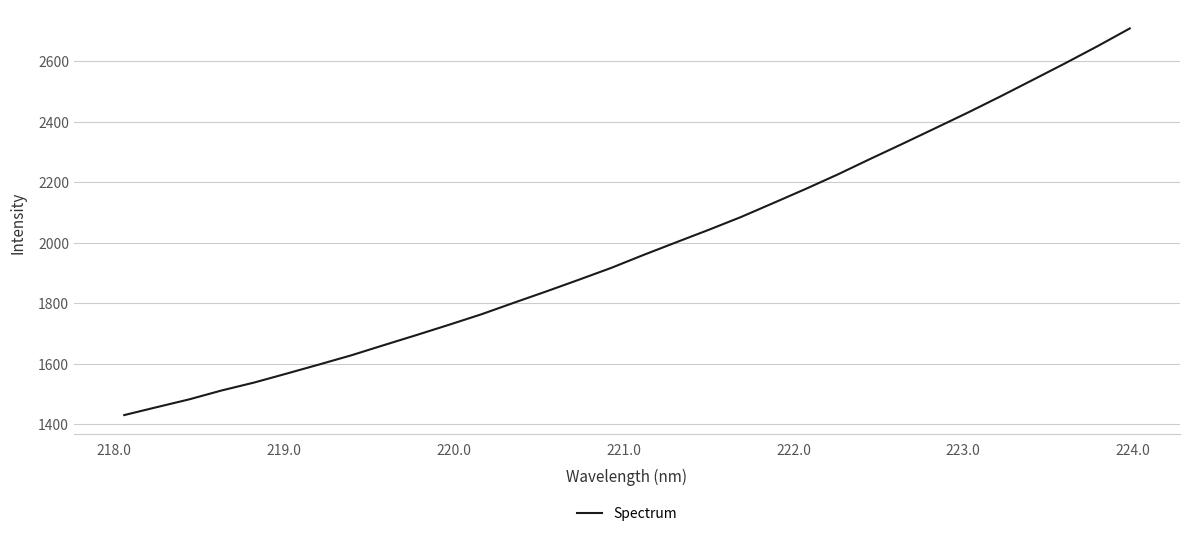

What is the greatest value displayed?

2707.8